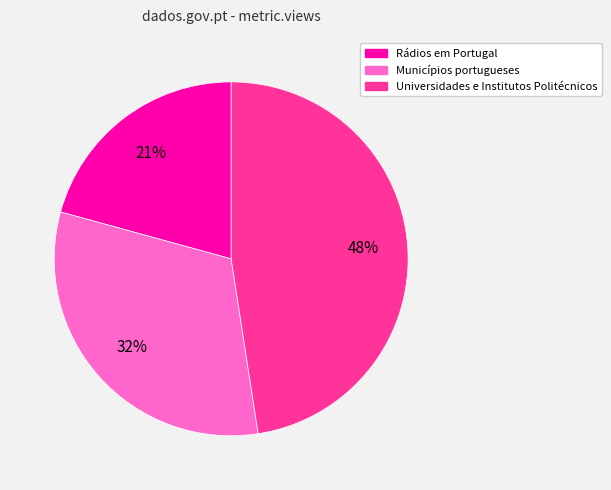

Count the number of slices in the pie.

3